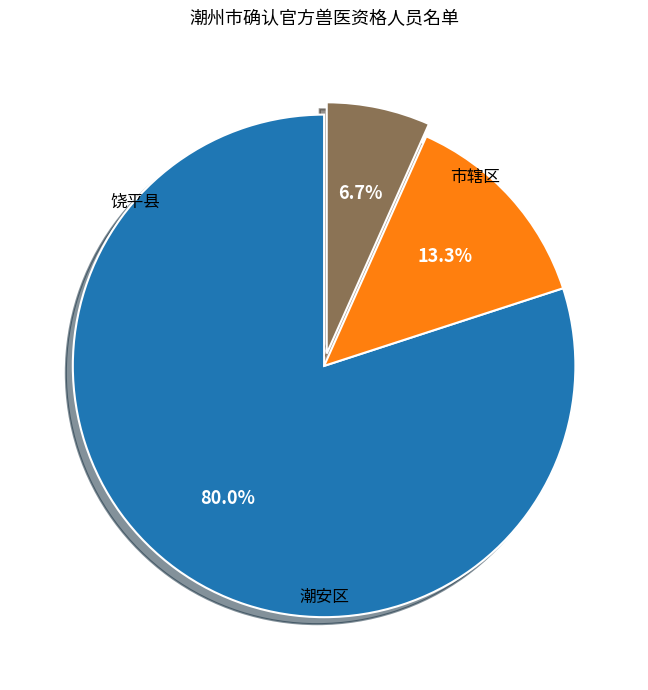

Does any single category account for the majority?

Yes